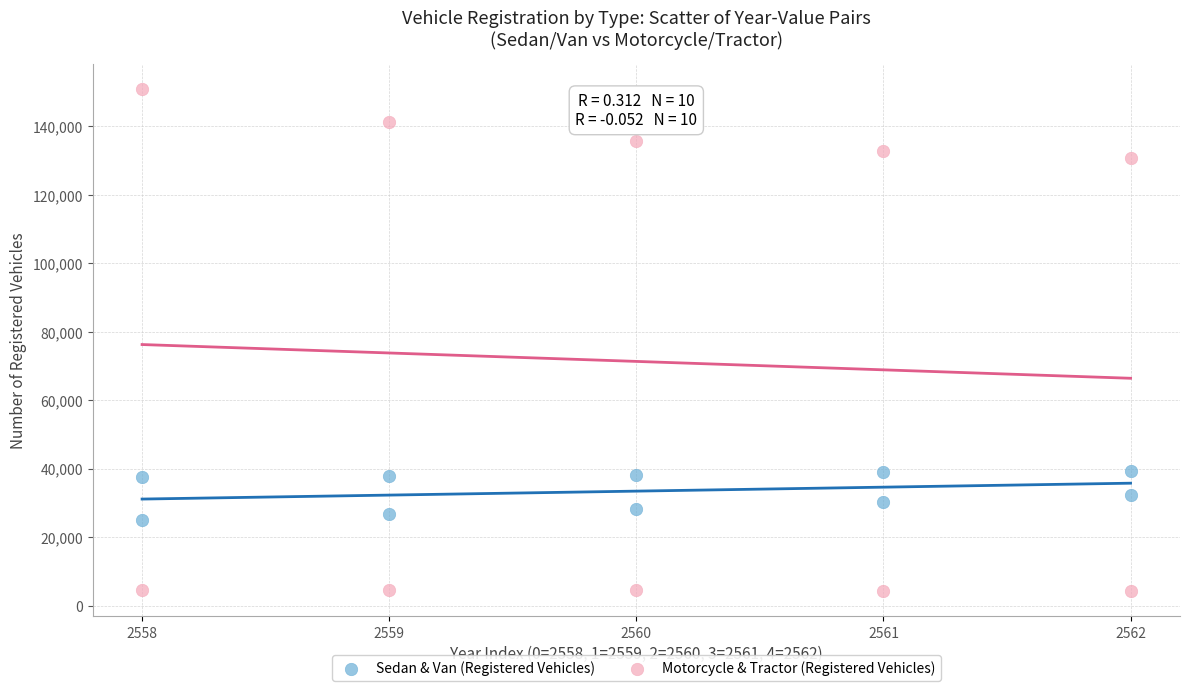

Which series reaches the maximum Y coordinate?

Motorcycle & Tractor (Registered Vehicles)